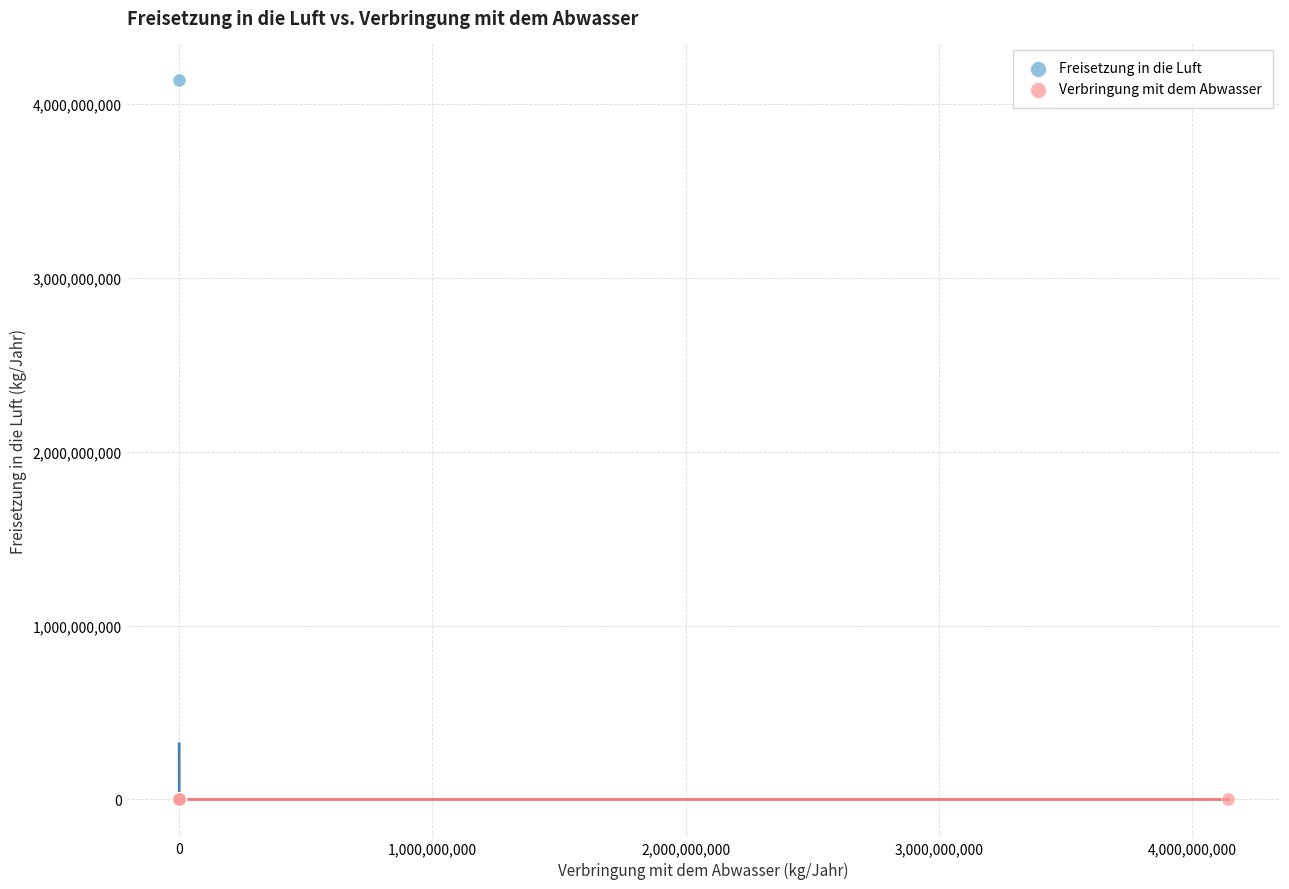

What are all the series names shown in the legend?

Freisetzung in die Luft, Verbringung mit dem Abwasser